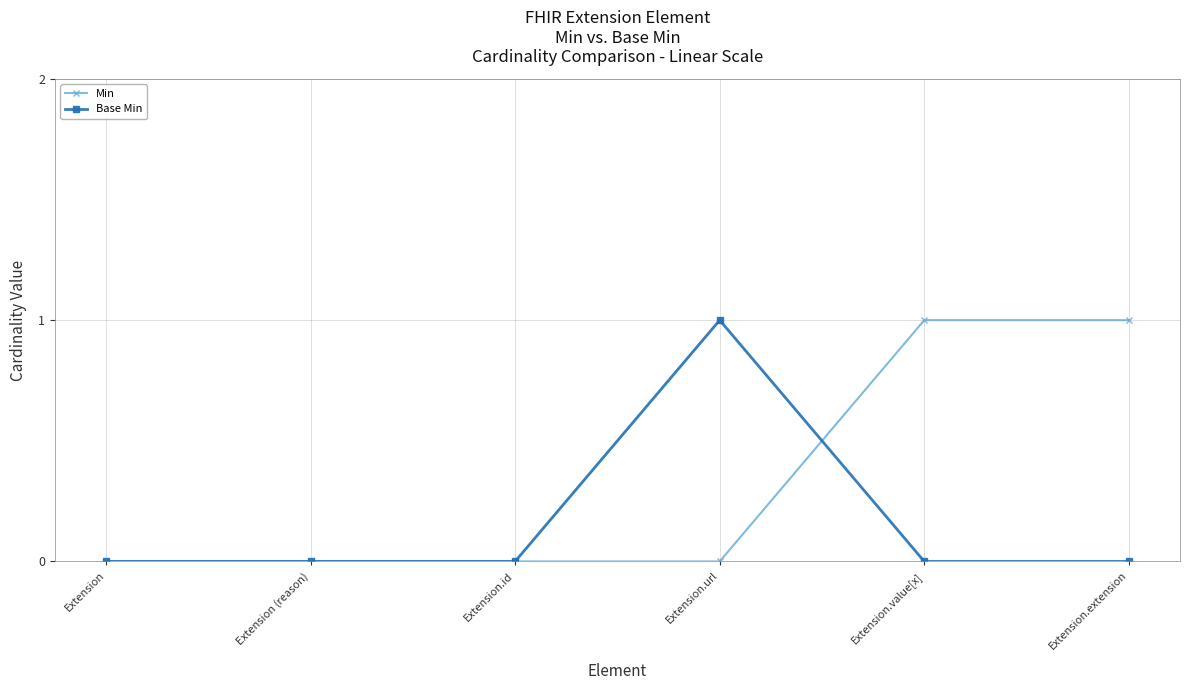

Reading left to right, transcribe all the data shown in this chart.

Min: 0	0	0	0	1	1
Base Min: 0	0	0	1	0	0